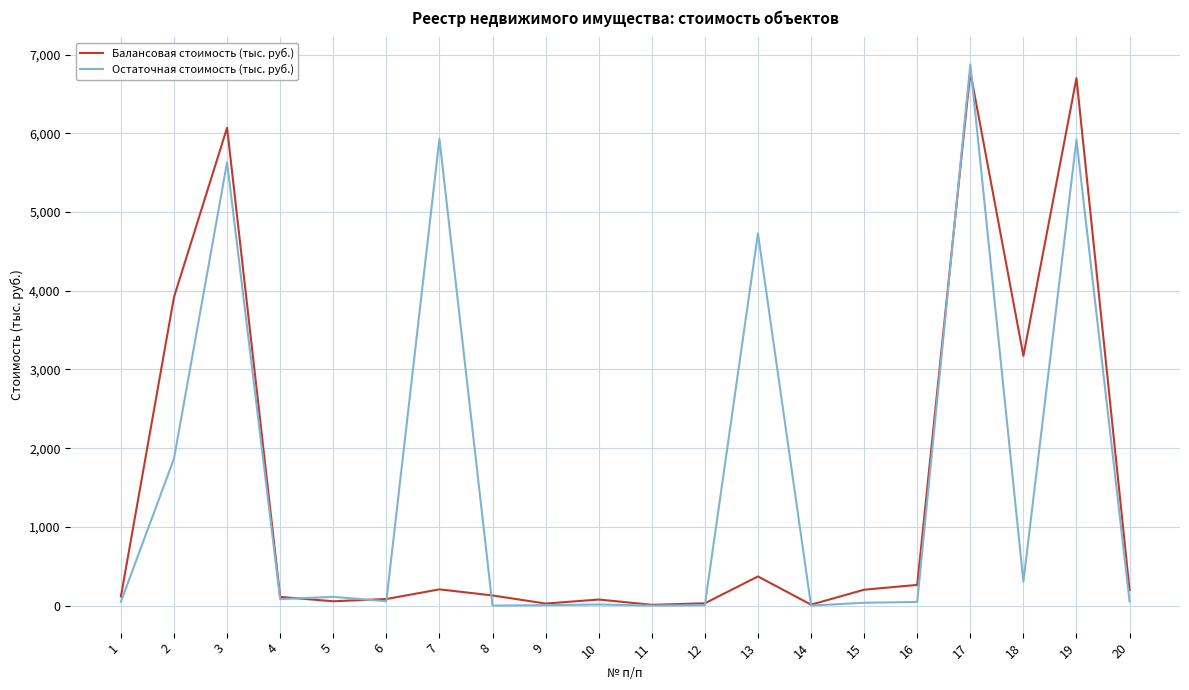

How many lines are shown in the chart?

2